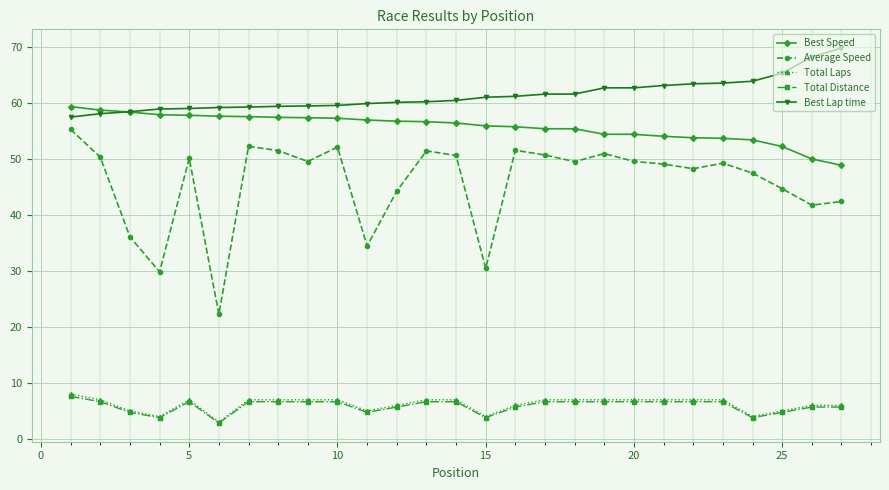

What are all the series names shown in the legend?

Best Speed, Average Speed, Total Laps, Total Distance, Best Lap time